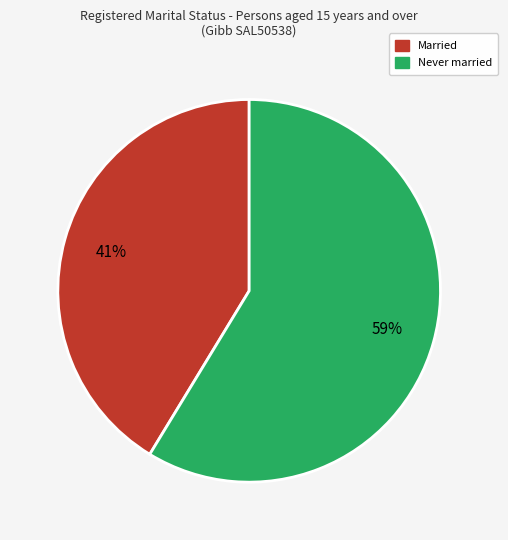

How many segments does this pie chart have?

2